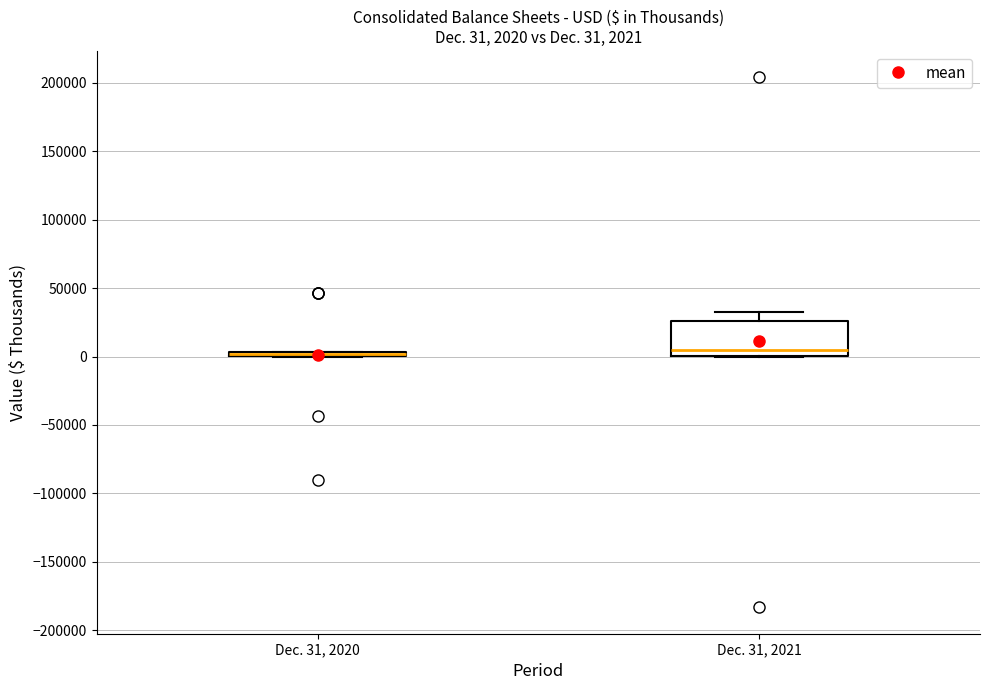

Comparing the boxes themselves (not the whiskers), which one is the tallest?

Dec. 31, 2021